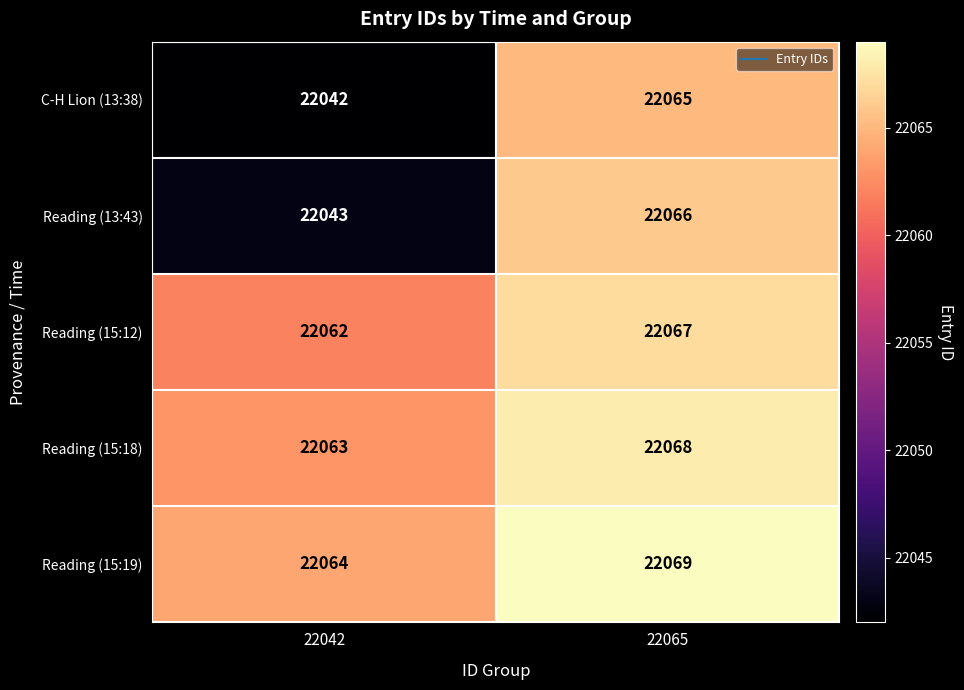

What is the difference between the highest and lowest values at 22042?

22